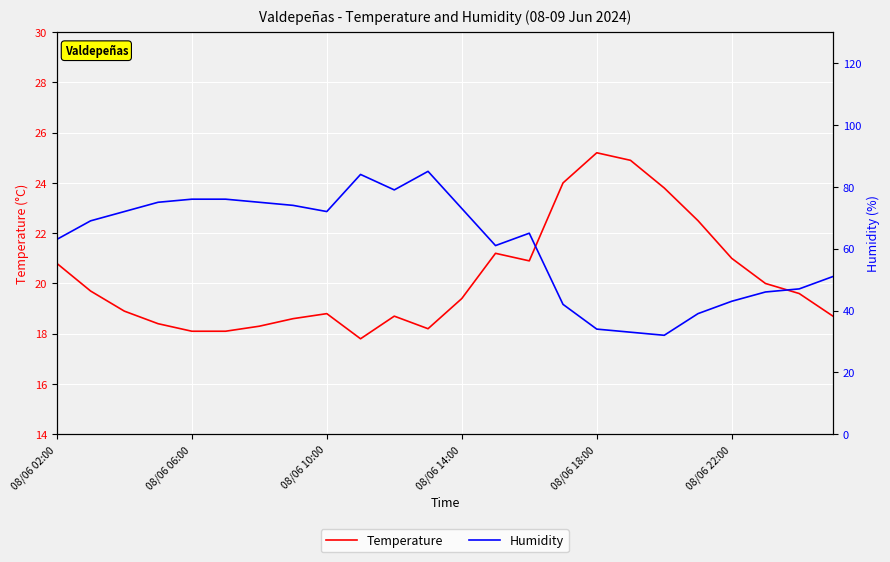

The Temperature series shows 19.4 at 08/06 14:00. True or false?

True